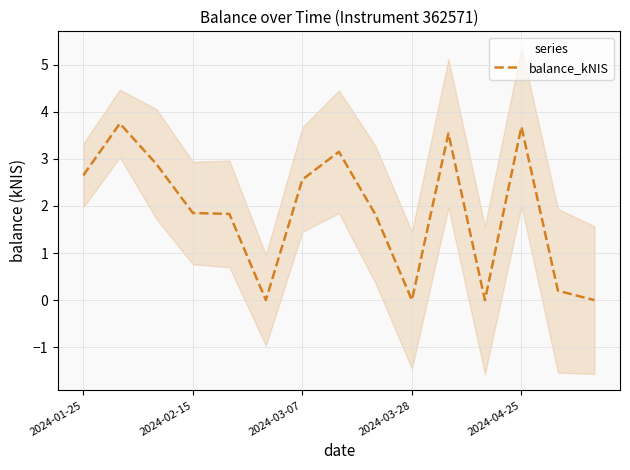

Reading left to right, transcribe all the data shown in this chart.

2.6	3.8	2.9	1.9	1.8	0.0	2.6	3.1	1.8	0.0	3.5	0.0	3.7	0.2	0.0